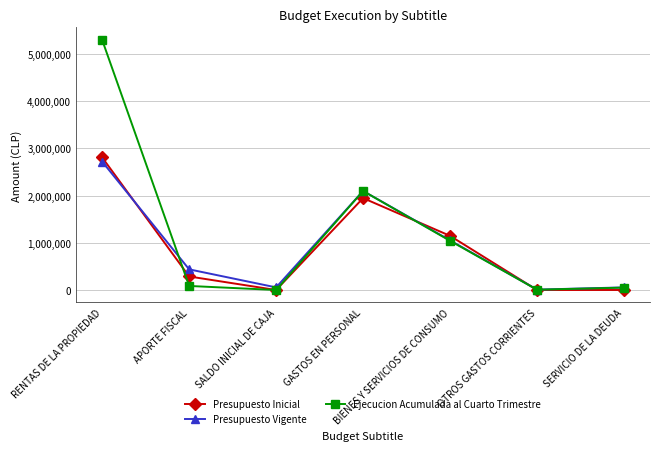

Which series changed the most between RENTAS DE LA PROPIEDAD and SERVICIO DE LA DEUDA?

Ejecucion Acumulada al Cuarto Trimestre